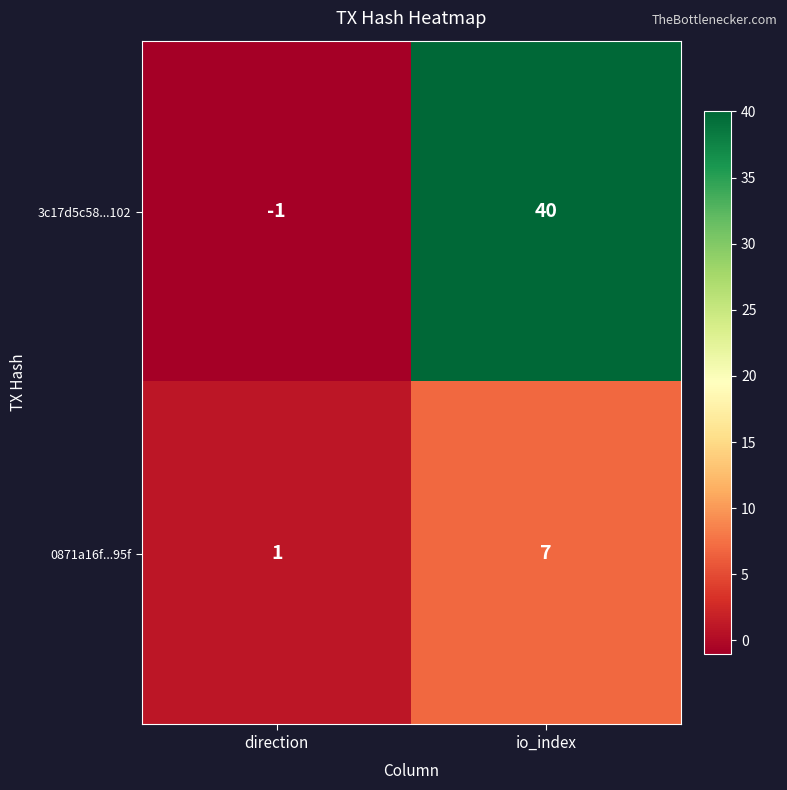

Reading left to right, extract all data points from this chart.

3c17d5c58...102: -1	40
0871a16f...95f: 1	7